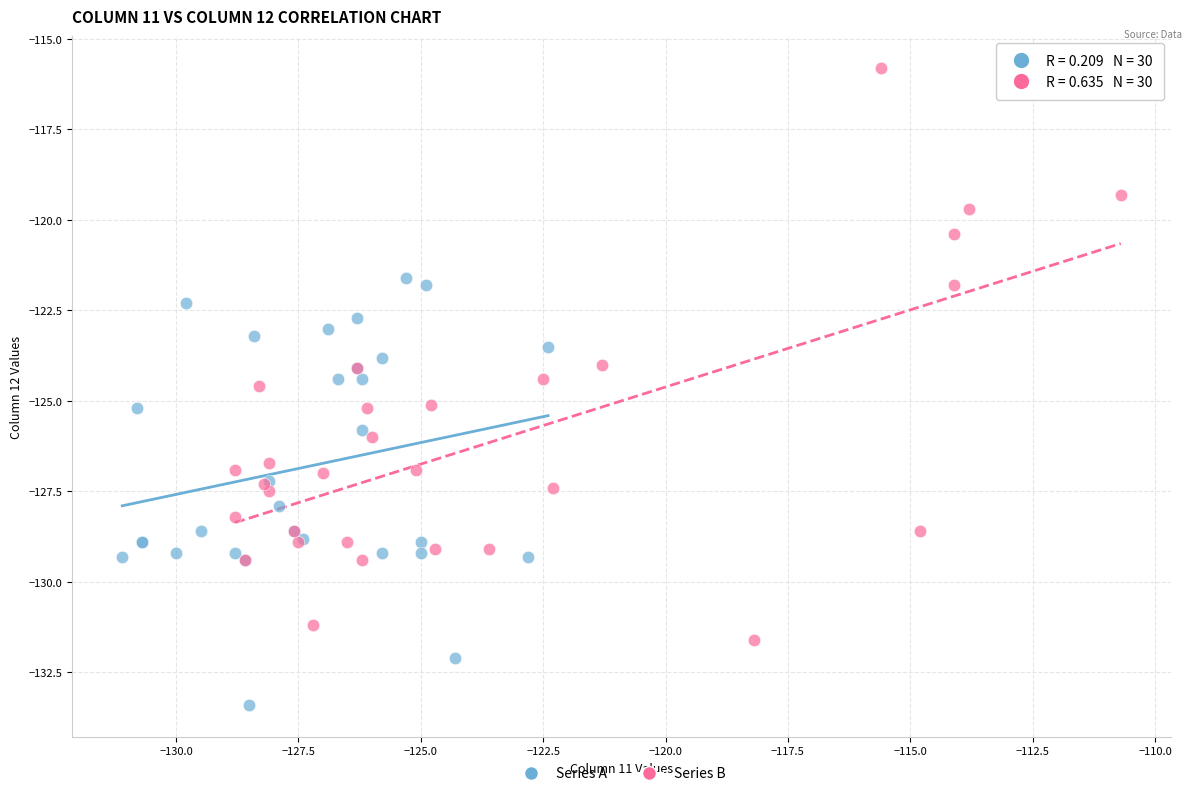

Which series contains the highest Y value?

Series B